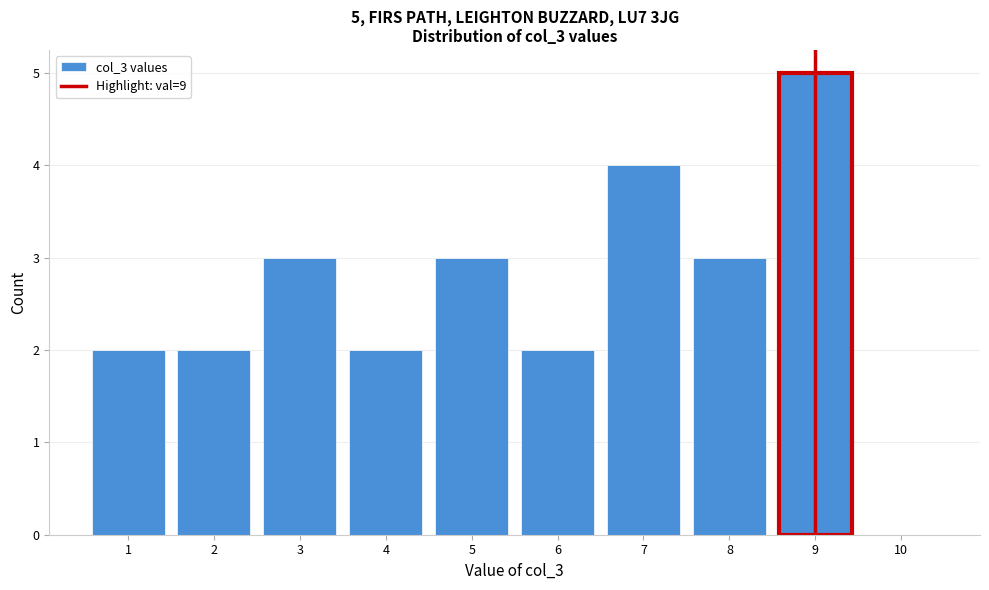

Reading left to right, extract all data points from this chart.

1=2	2=2	3=3	4=2	5=3	6=2	7=4	8=3	9=5	10=0